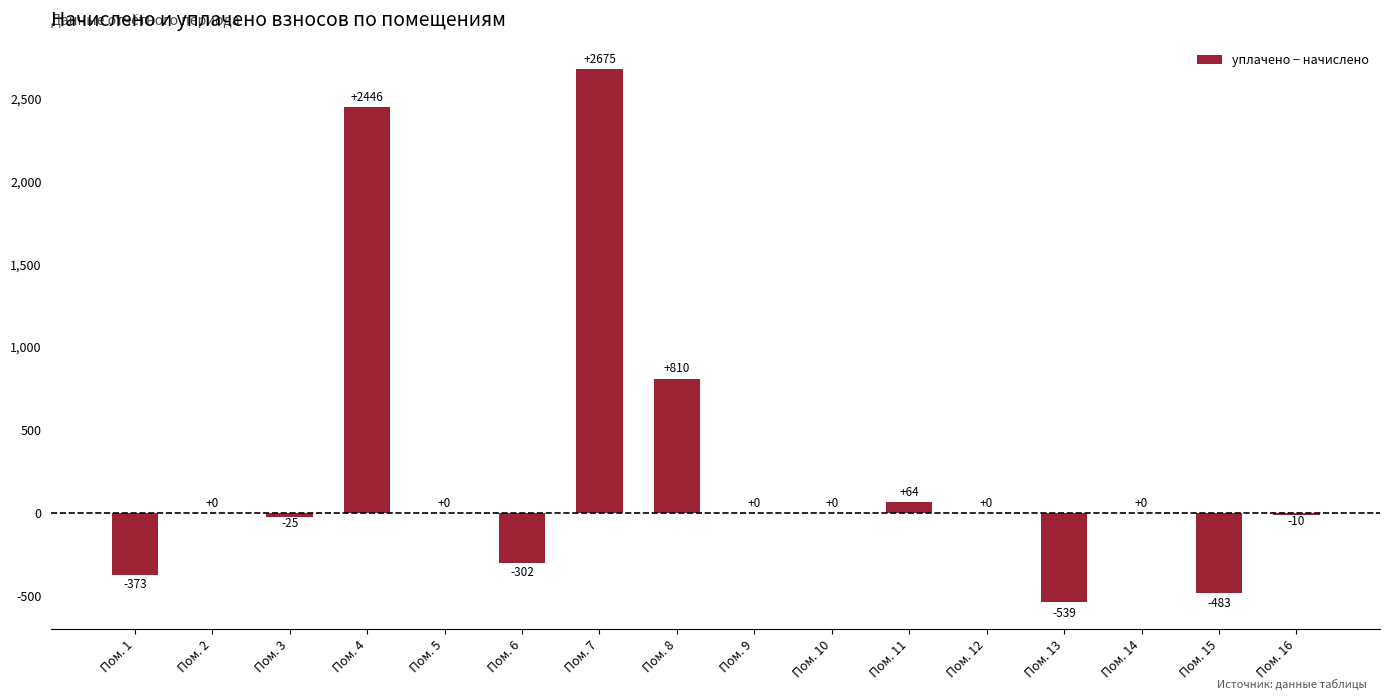

What is the difference between the values at Пом. 3 and Пом. 11?

89.5